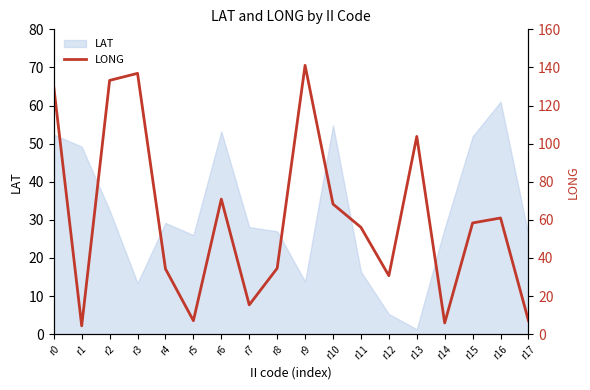

Reading right to left, what are all the values shown in this chart?

r17=7.1	r16=61.0	r15=58.4	r14=5.9	r13=103.8	r12=30.7	r11=56.1	r10=68.3	r9=141.1	r8=34.6	r7=15.4	r6=70.9	r5=7.1	r4=34.3	r3=136.9	r2=133.2	r1=4.4	r0=129.8